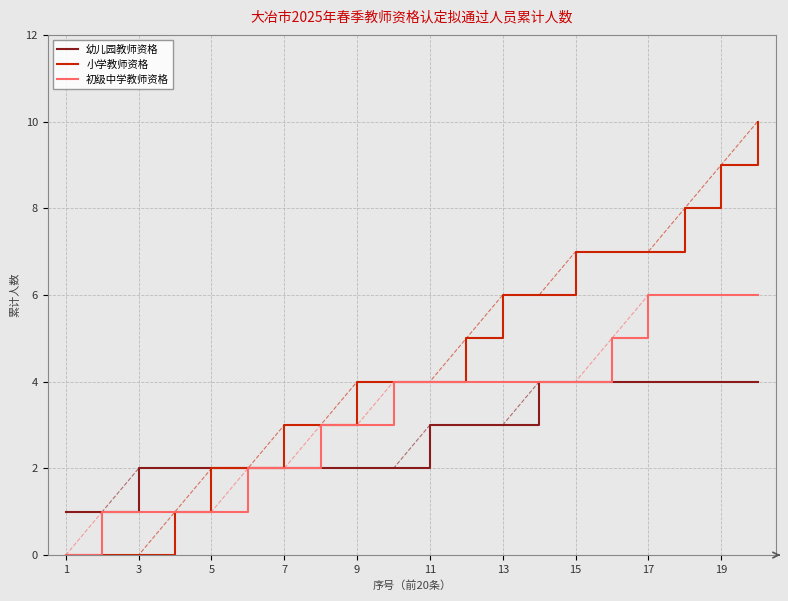

Which series has the largest total across all categories?

小学教师资格